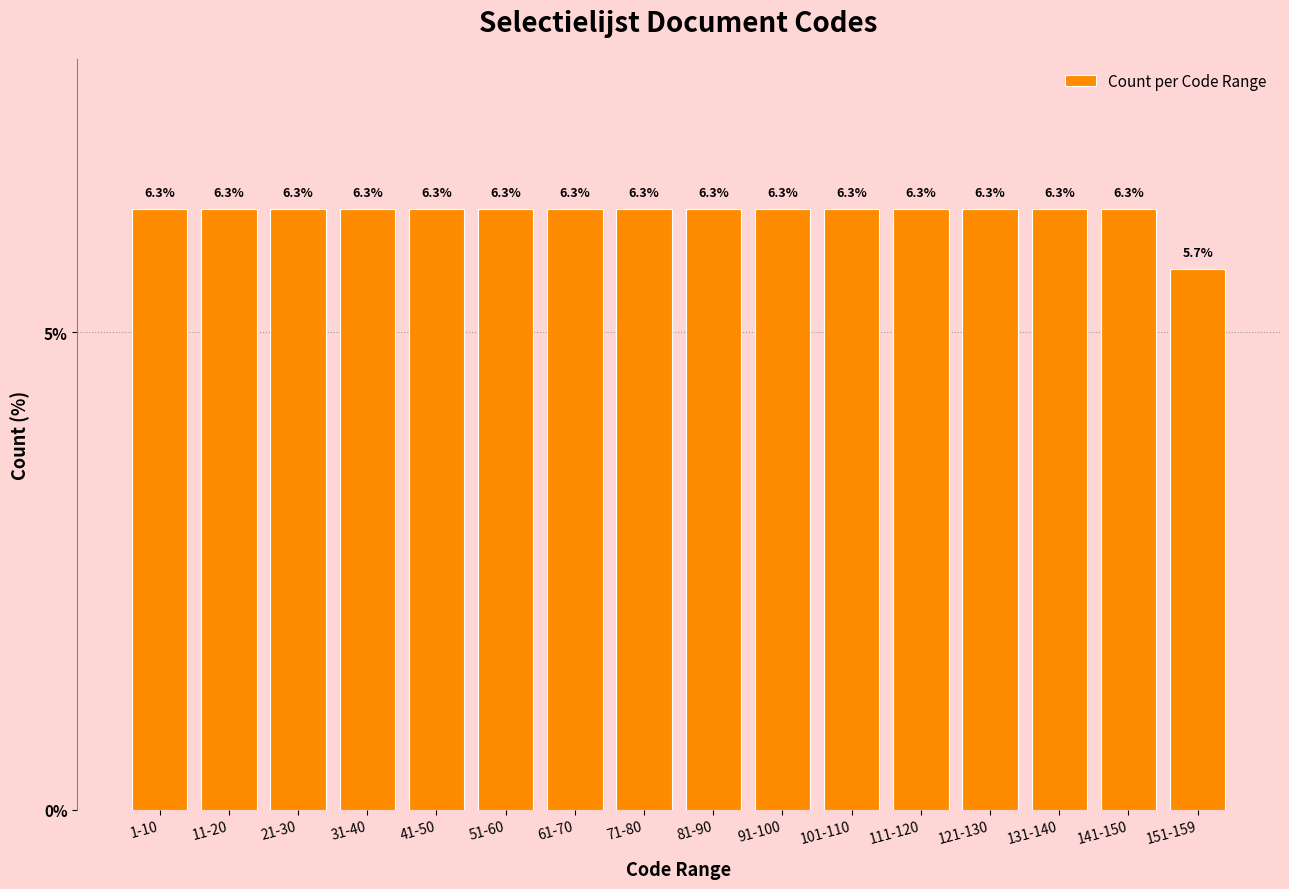

Reading left to right, what are all the values shown in this chart?

6.3	6.3	6.3	6.3	6.3	6.3	6.3	6.3	6.3	6.3	6.3	6.3	6.3	6.3	6.3	5.7